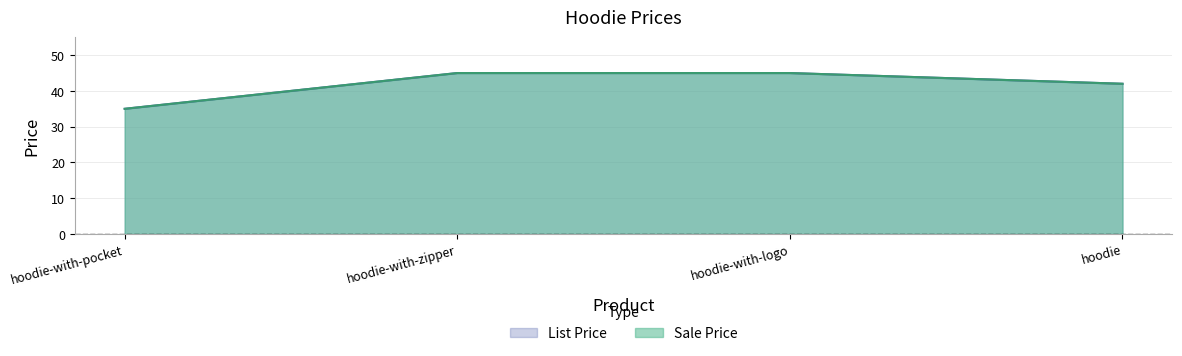

What is the label of the 4th point from the right?

hoodie-with-pocket